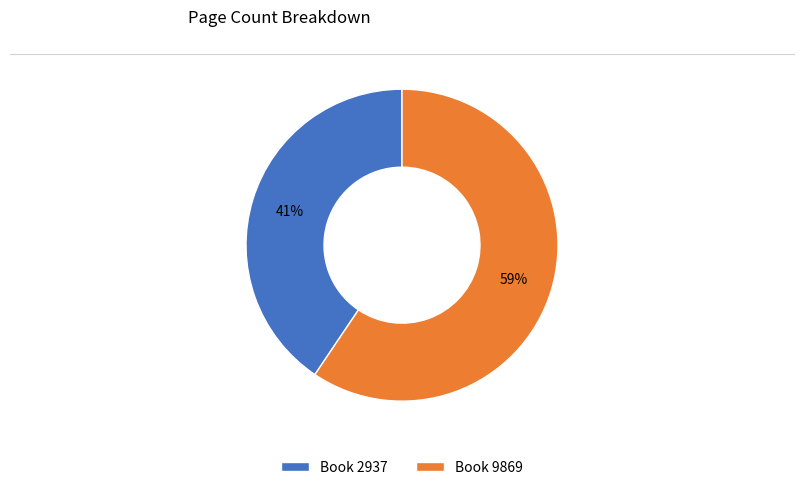

Between Book 9869 and Book 2937, which is larger?

Book 9869